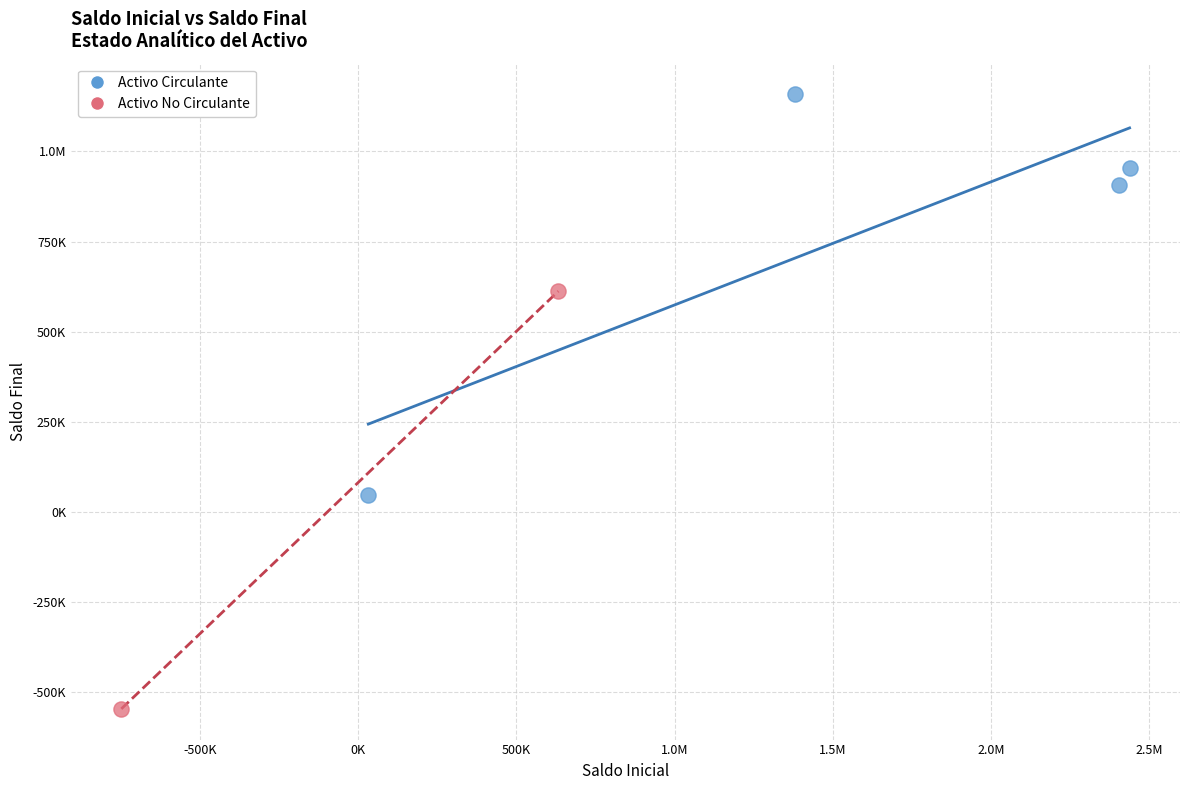

What are all the series names shown in the legend?

Activo Circulante, Activo No Circulante